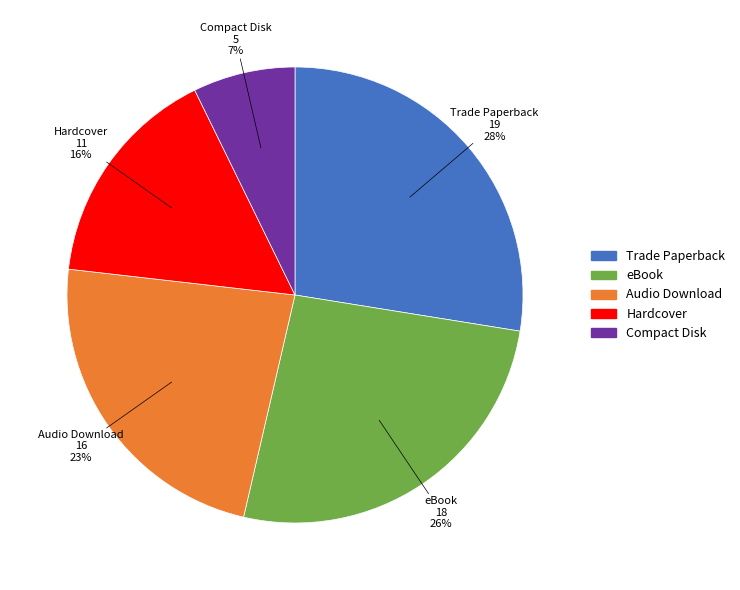

Is there any slice that represents more than half of the pie?

No